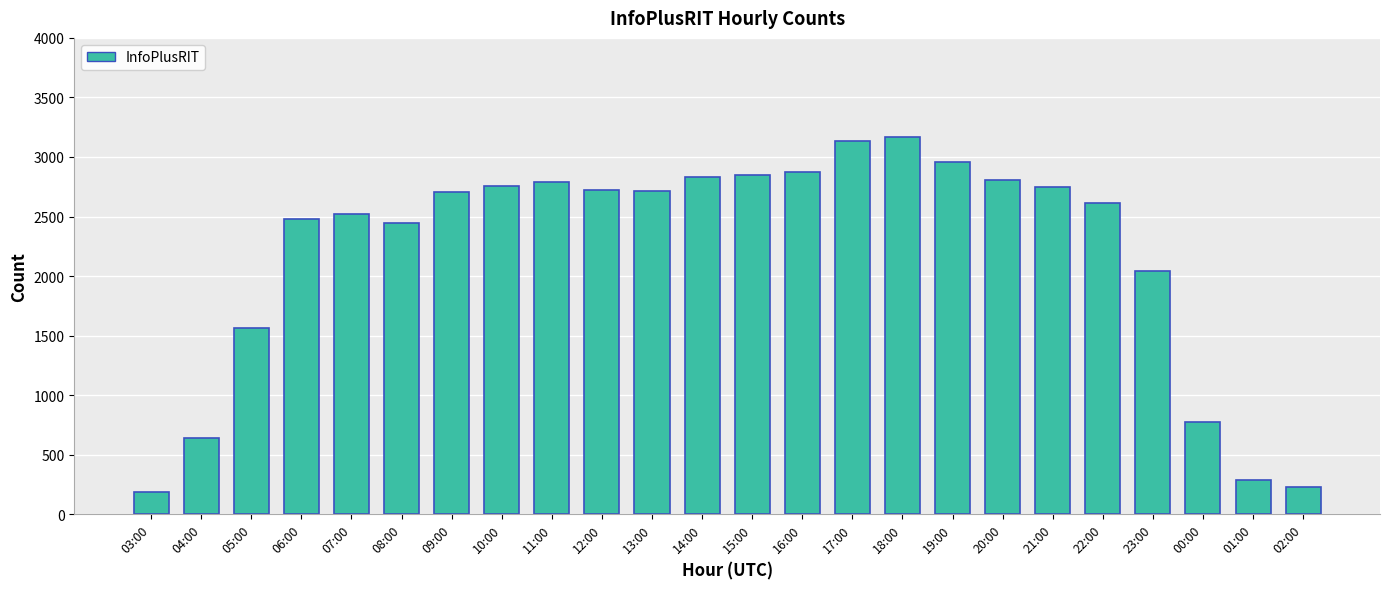

Where is the data nearest to the value 1675?

05:00